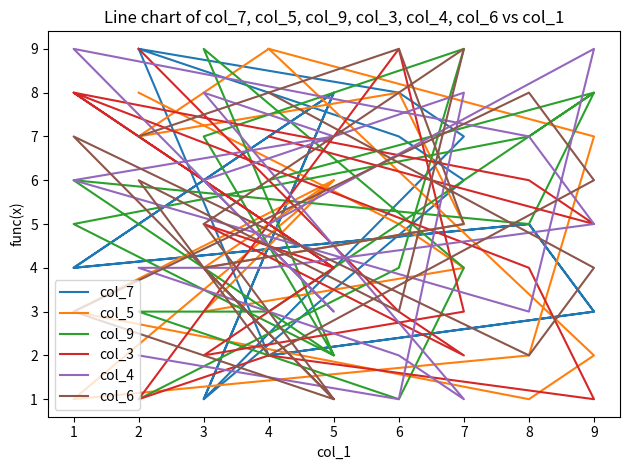

List the series in order of their peak value, lowest first.

col_7, col_5, col_9, col_3, col_4, col_6